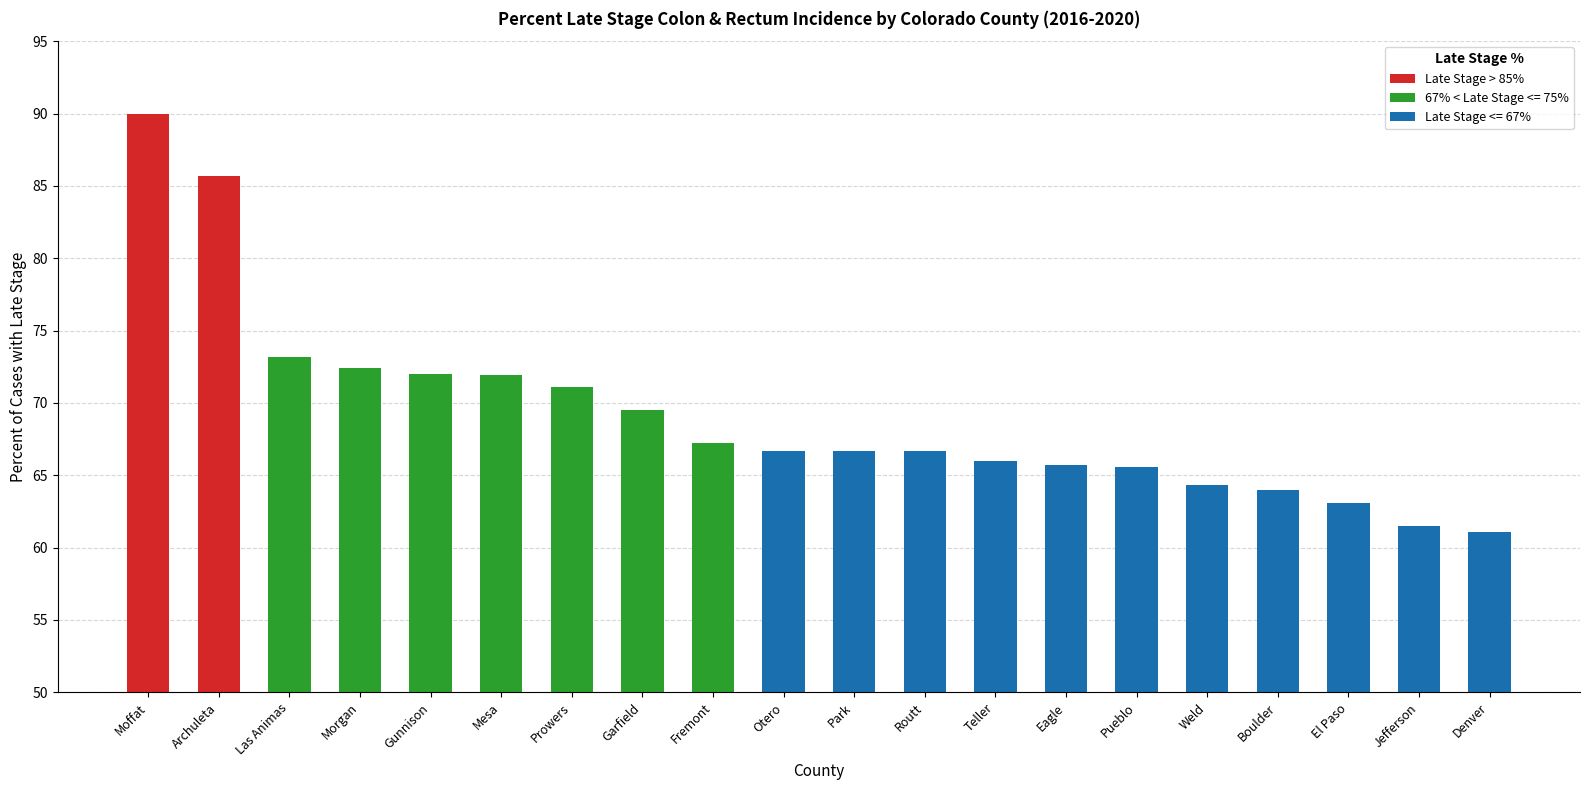

Where does the data first go above 66?

Moffat